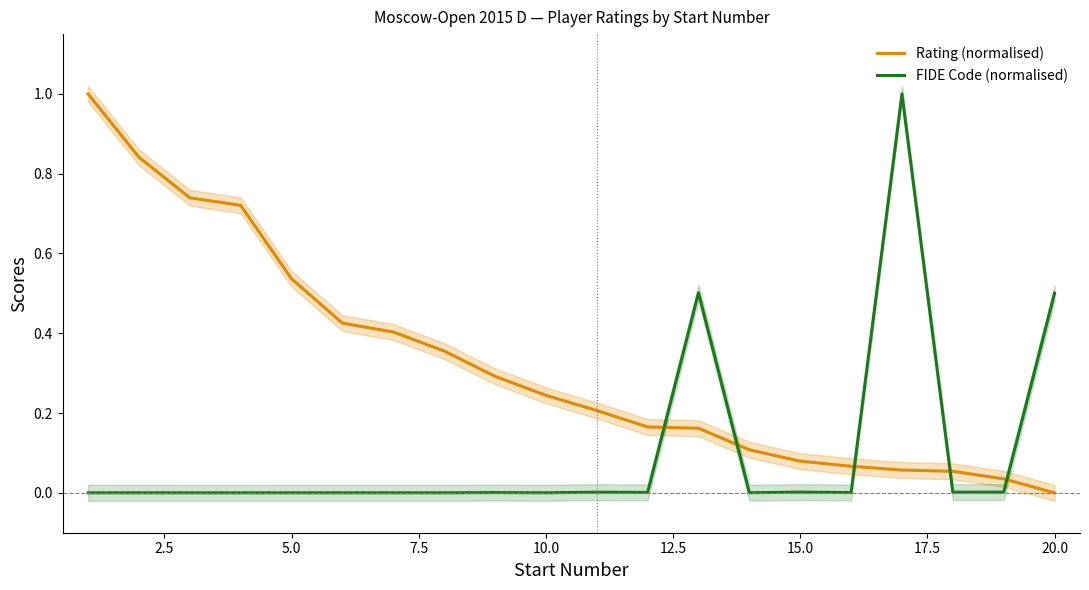

The value of FIDE Code (normalised) at 5.0 is 0.0. True or false?

True